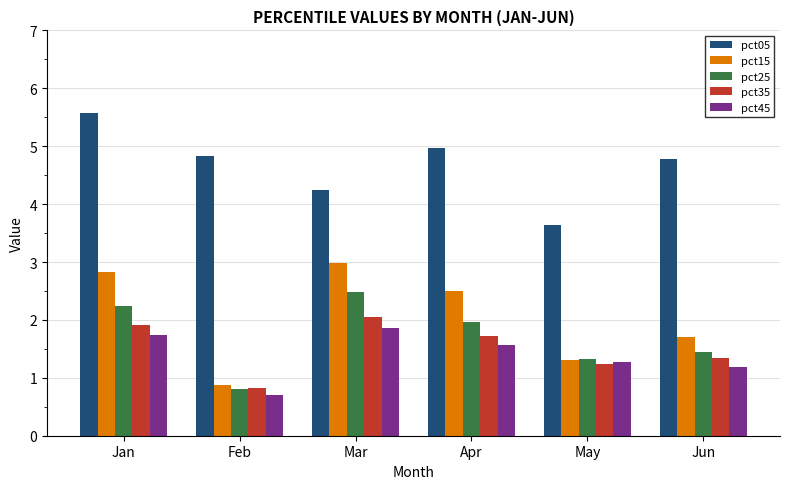

What is the spread (max minus min) of values at Apr?

3.4